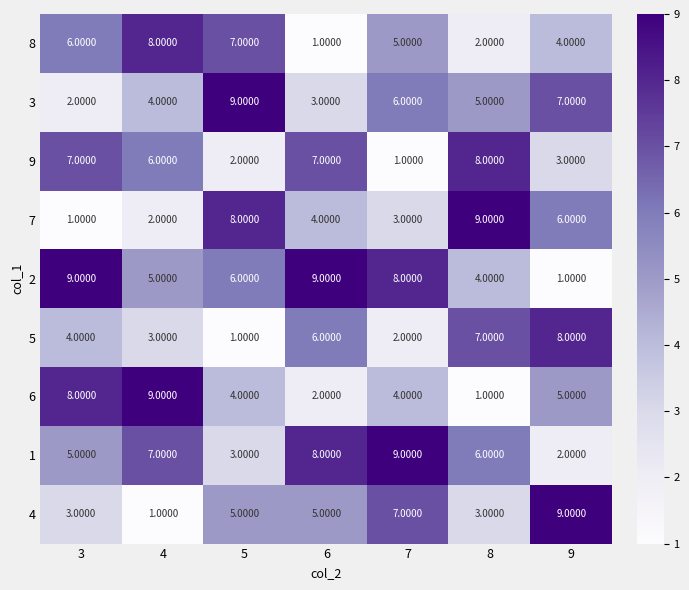

Which series changed the most between 3 and 6?

6